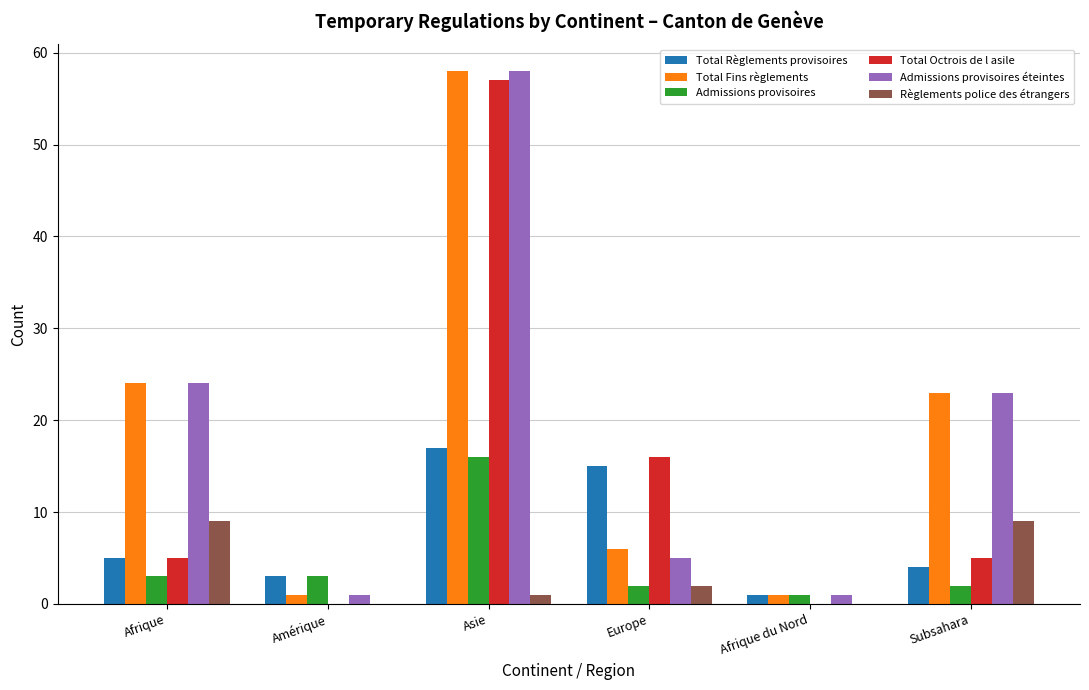

Reading left to right, transcribe all the data shown in this chart.

Total Règlements provisoires: Afrique=5	Amérique=3	Asie=17	Europe=15	Afrique du Nord=1	Subsahara=4
Total Fins règlements: Afrique=24	Amérique=1	Asie=58	Europe=6	Afrique du Nord=1	Subsahara=23
Admissions provisoires: Afrique=3	Amérique=3	Asie=16	Europe=2	Afrique du Nord=1	Subsahara=2
Total Octrois de l asile: Afrique=5	Amérique=0	Asie=57	Europe=16	Afrique du Nord=0	Subsahara=5
Admissions provisoires éteintes: Afrique=24	Amérique=1	Asie=58	Europe=5	Afrique du Nord=1	Subsahara=23
Règlements police des étrangers: Afrique=9	Amérique=0	Asie=1	Europe=2	Afrique du Nord=0	Subsahara=9